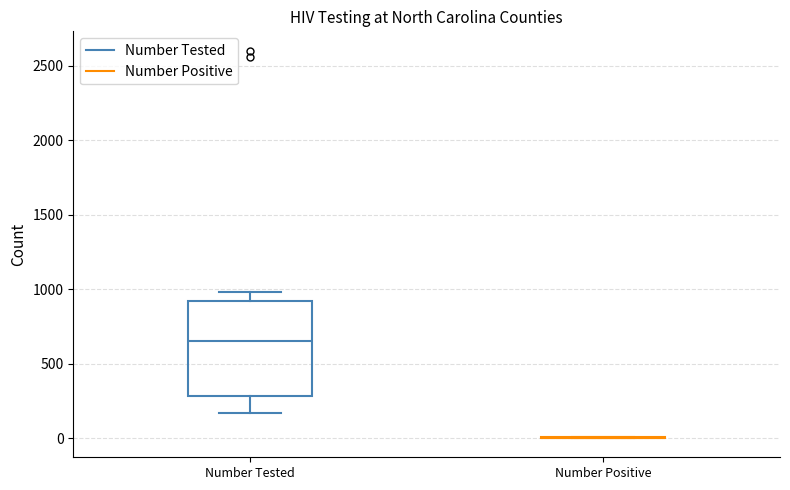

Where is the lower edge of the box for Number Tested on the y-axis? The values are not printed on the chart, so give them approximately, as read against the axis.

300